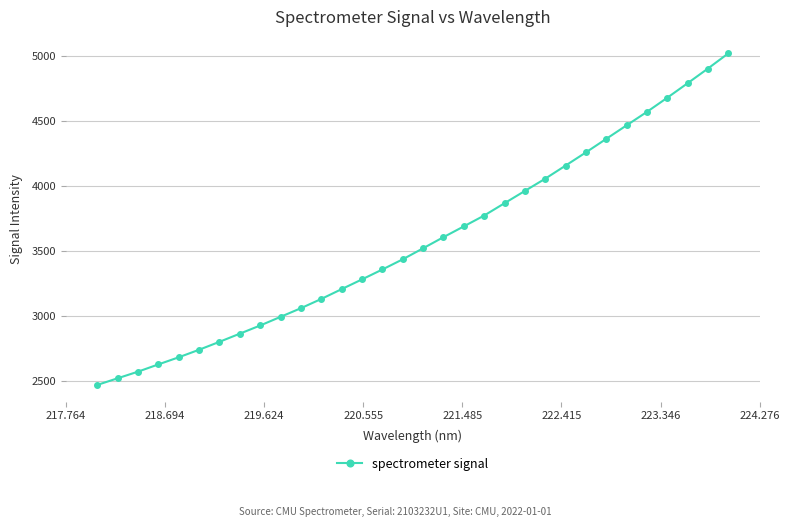

What is the minimum value shown in the chart?

2472.1